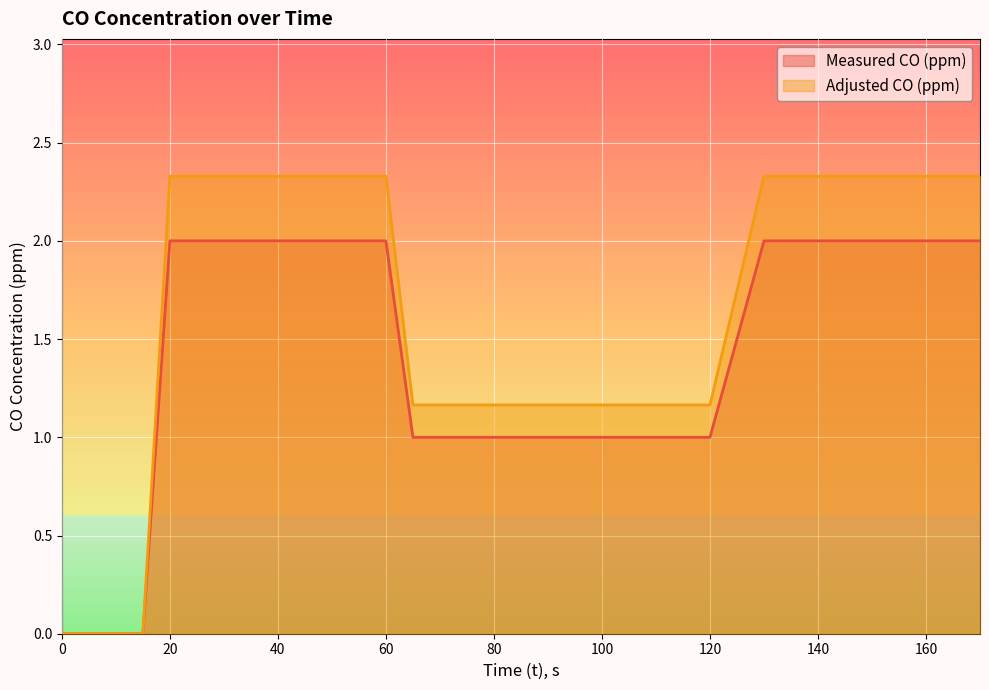

Is it true that Adjusted CO (ppm) equals 1.6 at 80?

False